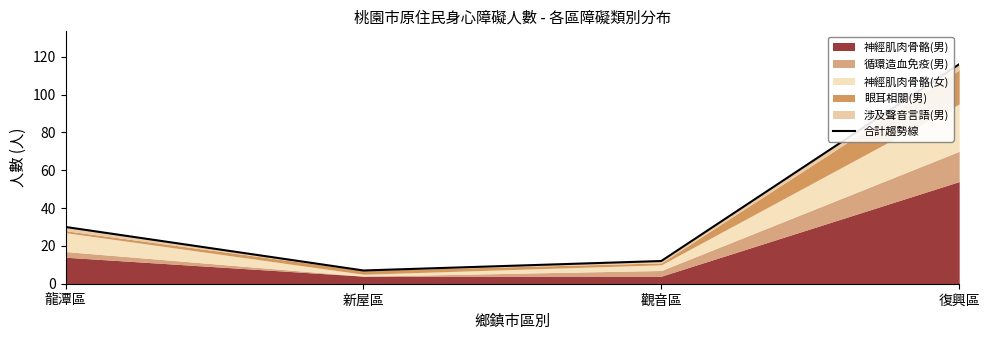

What is the sum of all values?

165